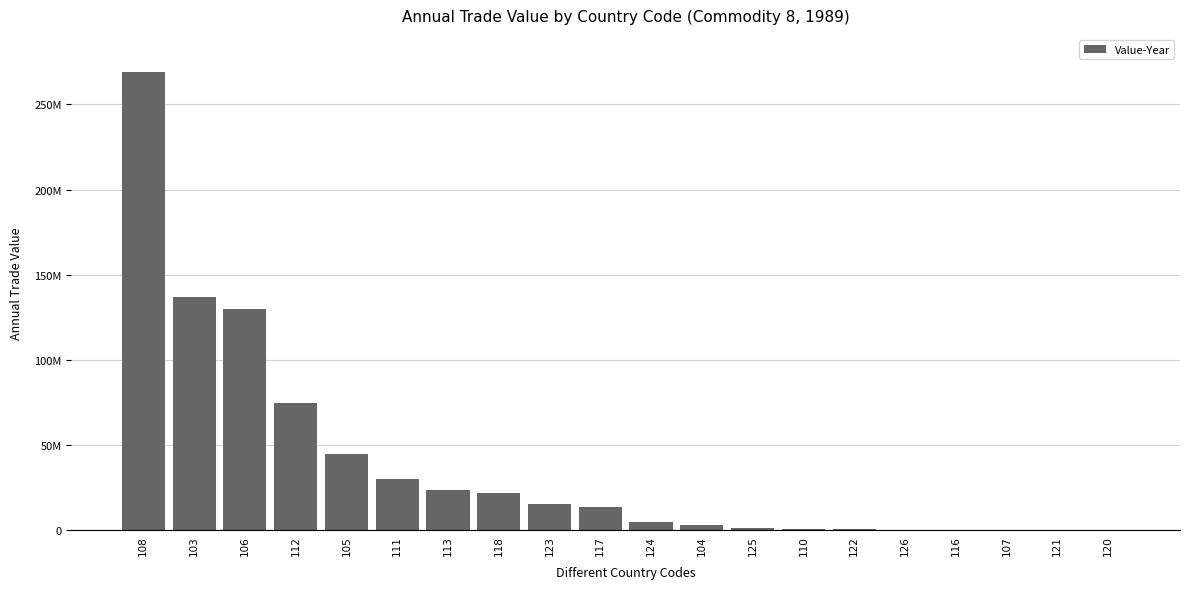

What is the label of the 19th bar from the left?

121